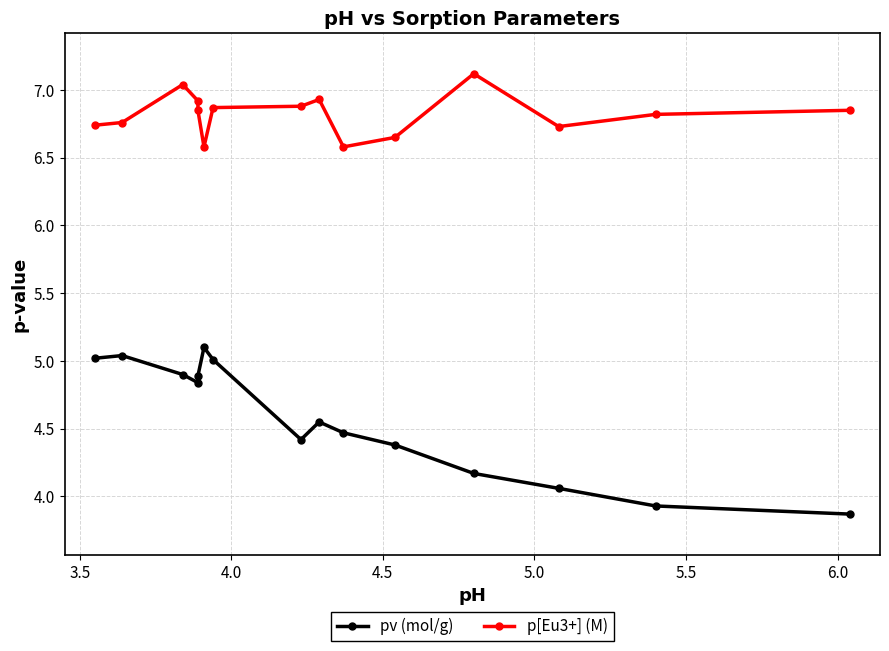

Does the chart display data point markers on the line(s)?

Yes